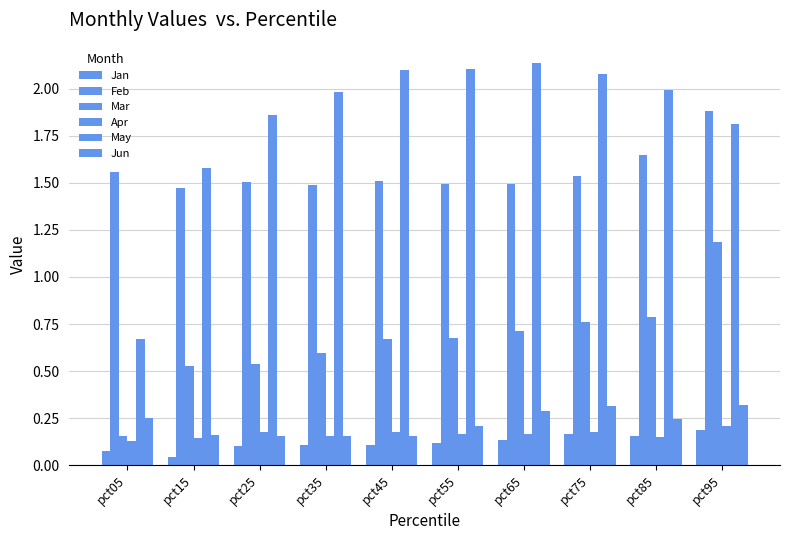

How many distinct data groups are displayed?

6